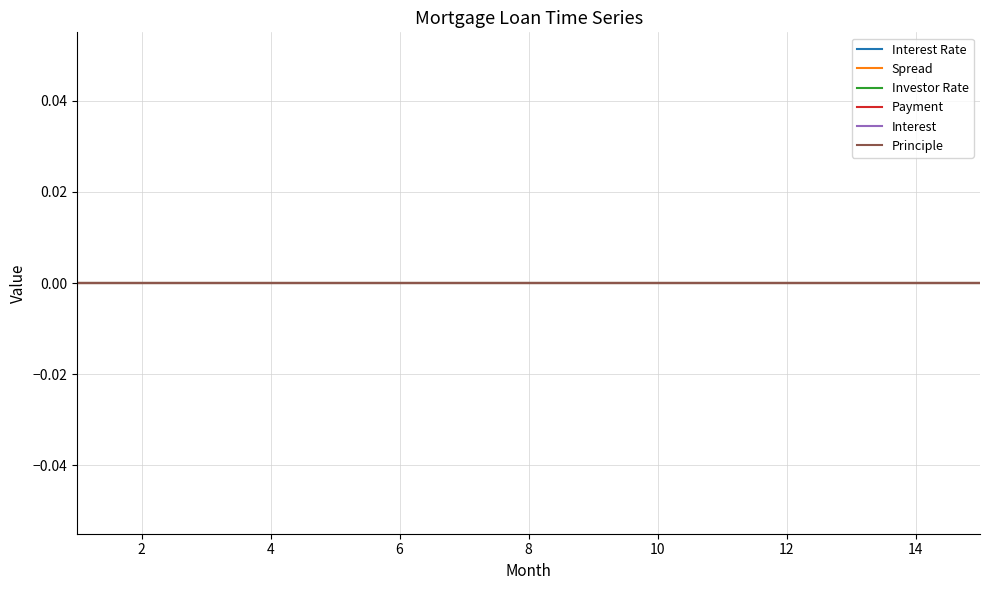

Rank the categories by Spread value from lowest to highest.

1, 2, 3, 4, 5, 6, 7, 8, 9, 10, 11, 12, 13, 14, 15